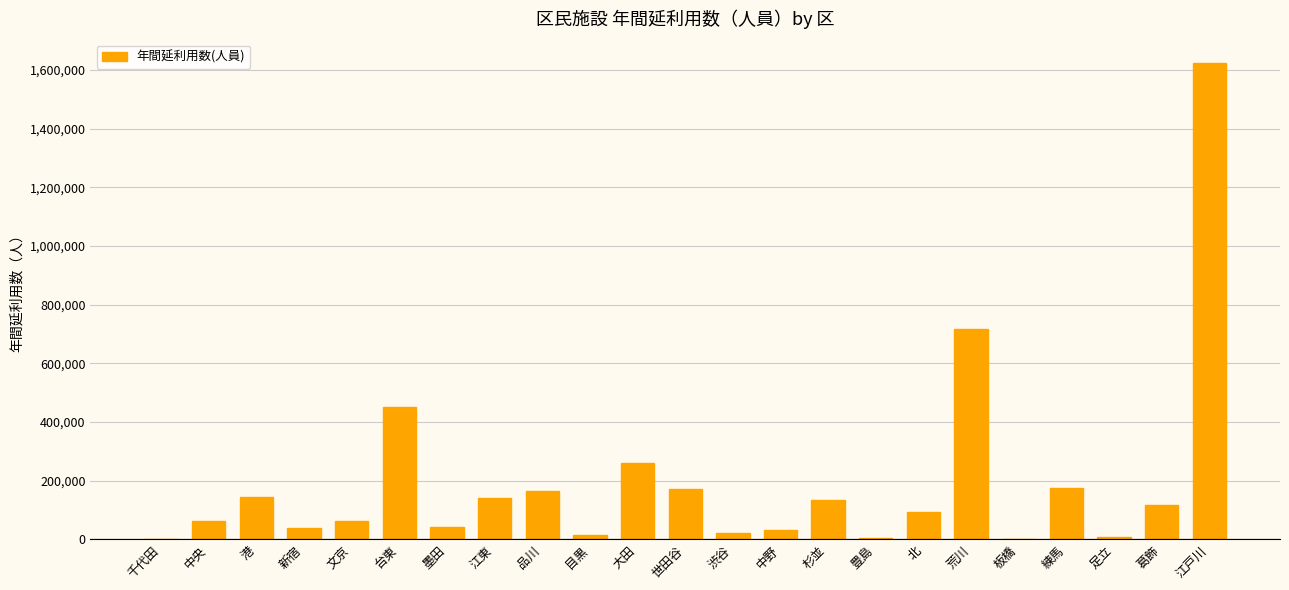

Which label corresponds to the largest value in the chart?

江戸川